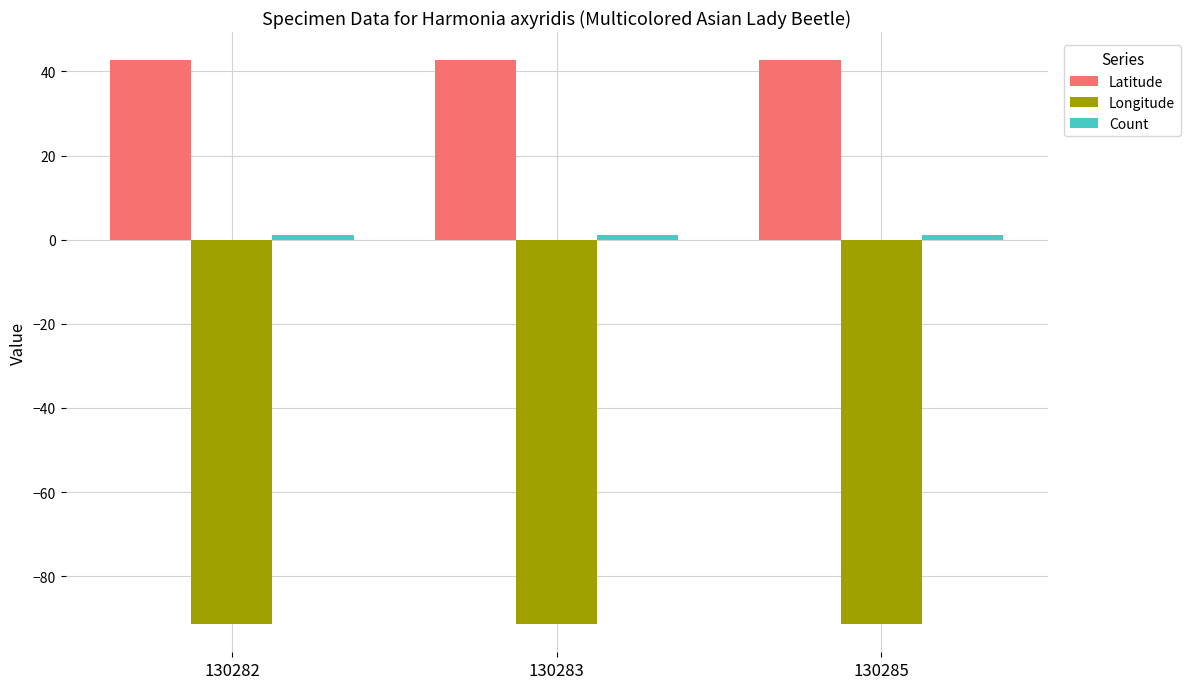

How many data points does each series have?

3